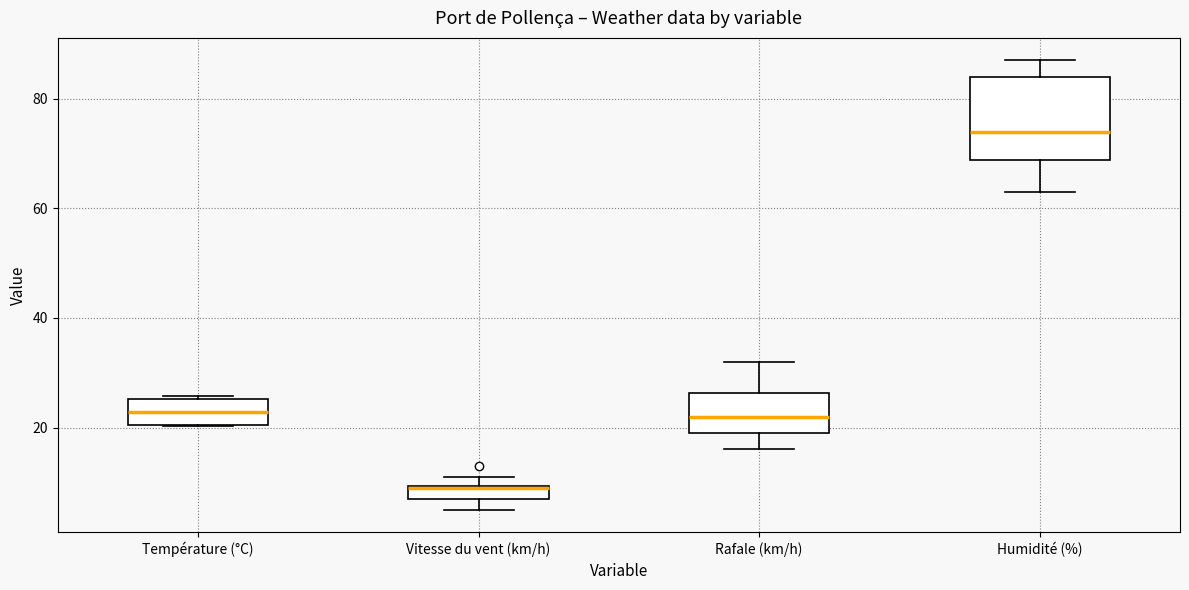

Comparing the boxes themselves (not the whiskers), which one is the tallest?

Humidité (%)